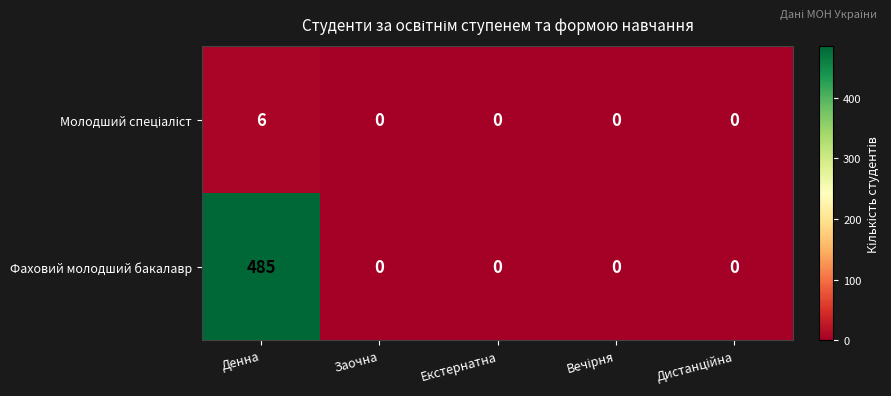

What is the sum of all Фаховий молодший бакалавр values?

485